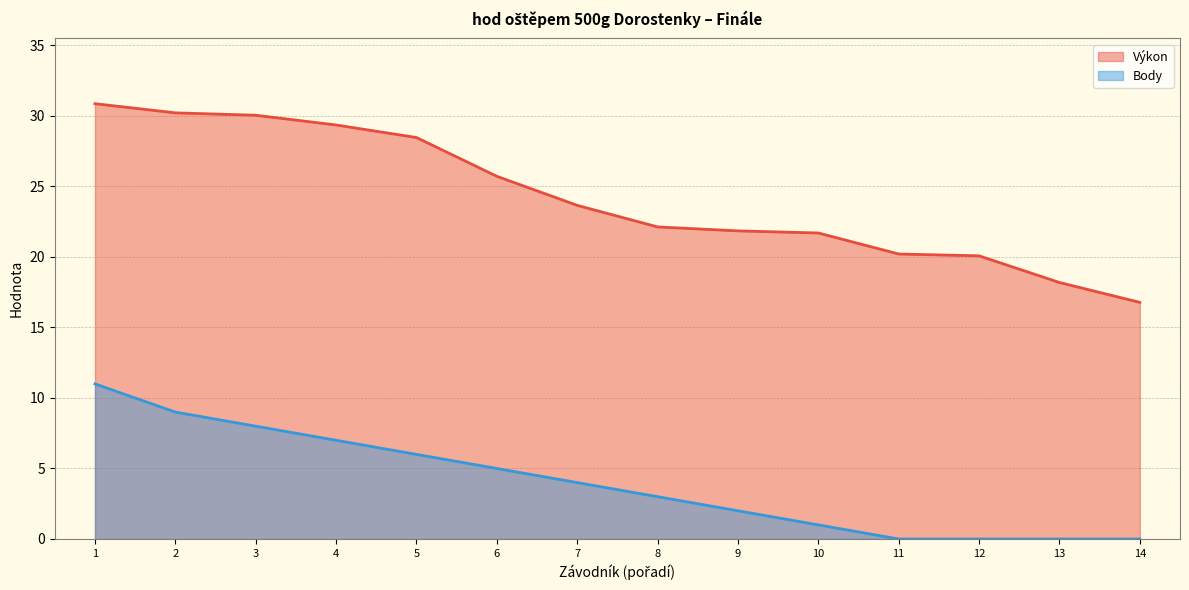

What are all the series names shown in the legend?

Výkon, Body